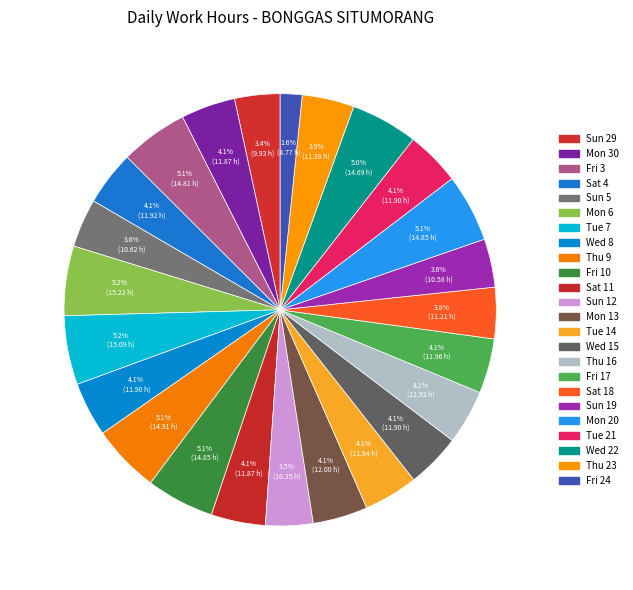

Count the number of slices in the pie.

24